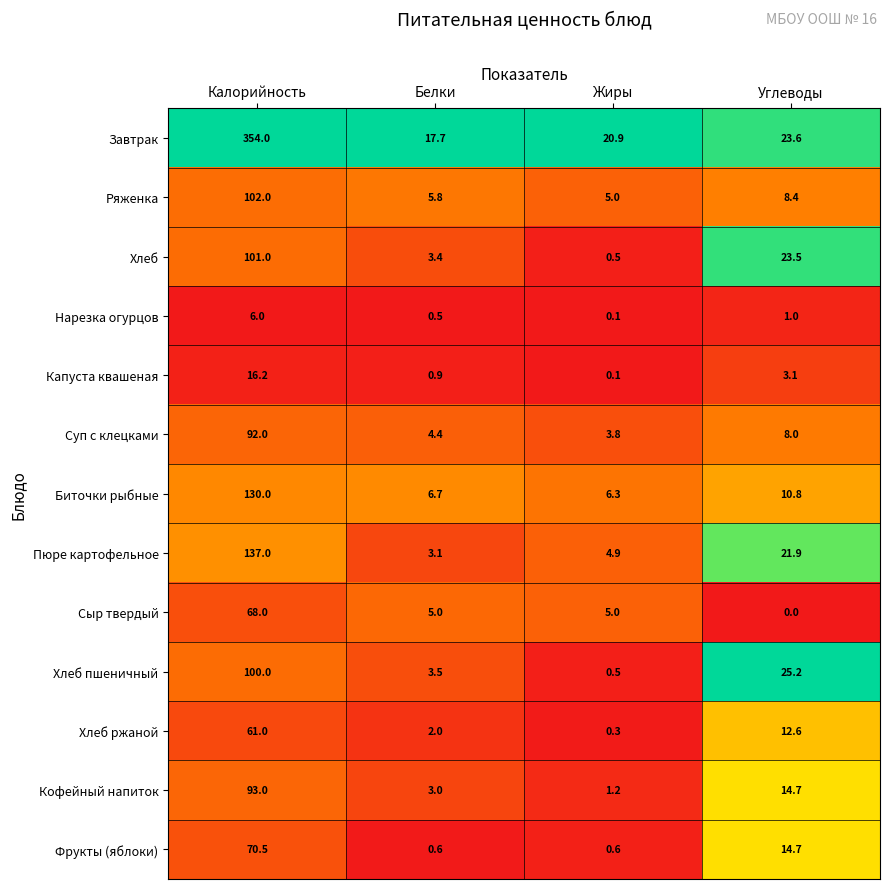

Which series has the largest range (max minus min)?

Завтрак